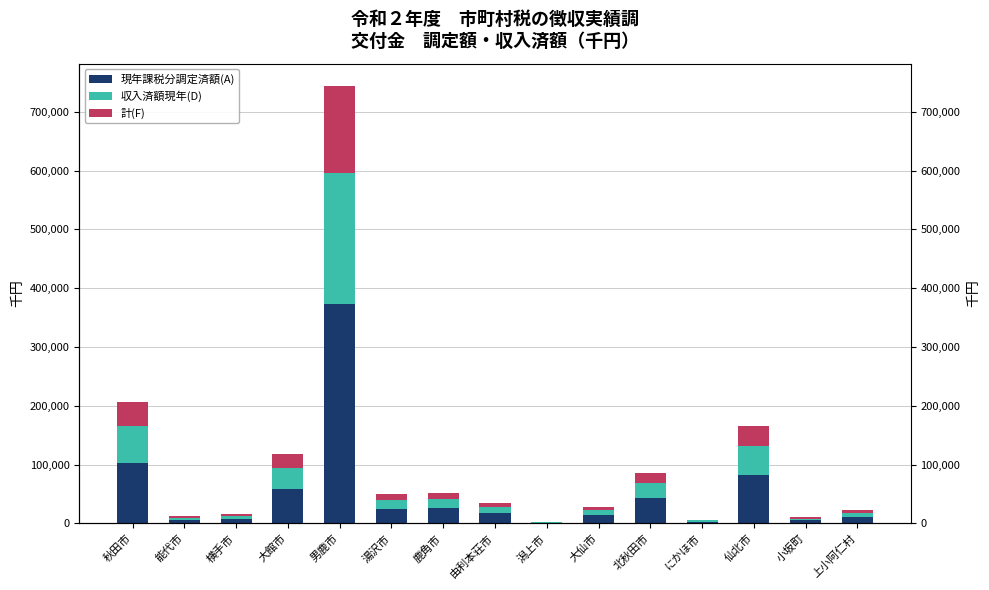

List the labels in order of 計(F) value, largest first.

男鹿市, 秋田市, 仙北市, 大館市, 北秋田市, 鹿角市, 湯沢市, 由利本荘市, 大仙市, 上小阿仁村, 横手市, 能代市, 小坂町, にかほ市, 潟上市